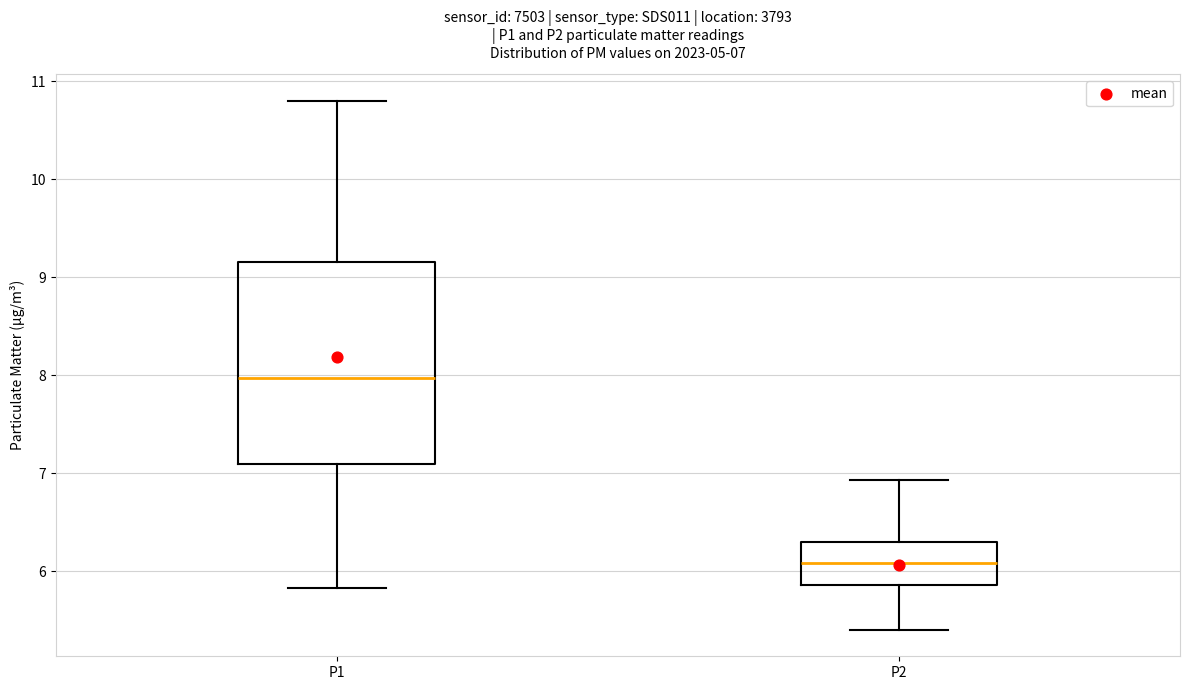

Which box is the tallest, from its lower edge to its upper edge?

P1